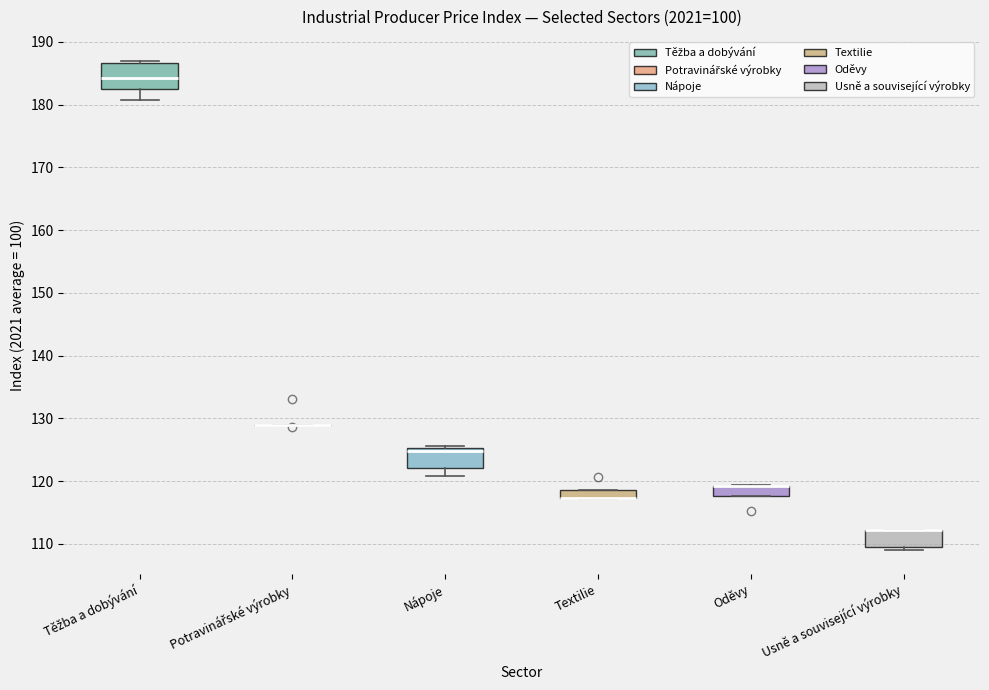

Where is the lower edge of the box for Textilie on the y-axis? The values are not printed on the chart, so give them approximately, as read against the axis.

117